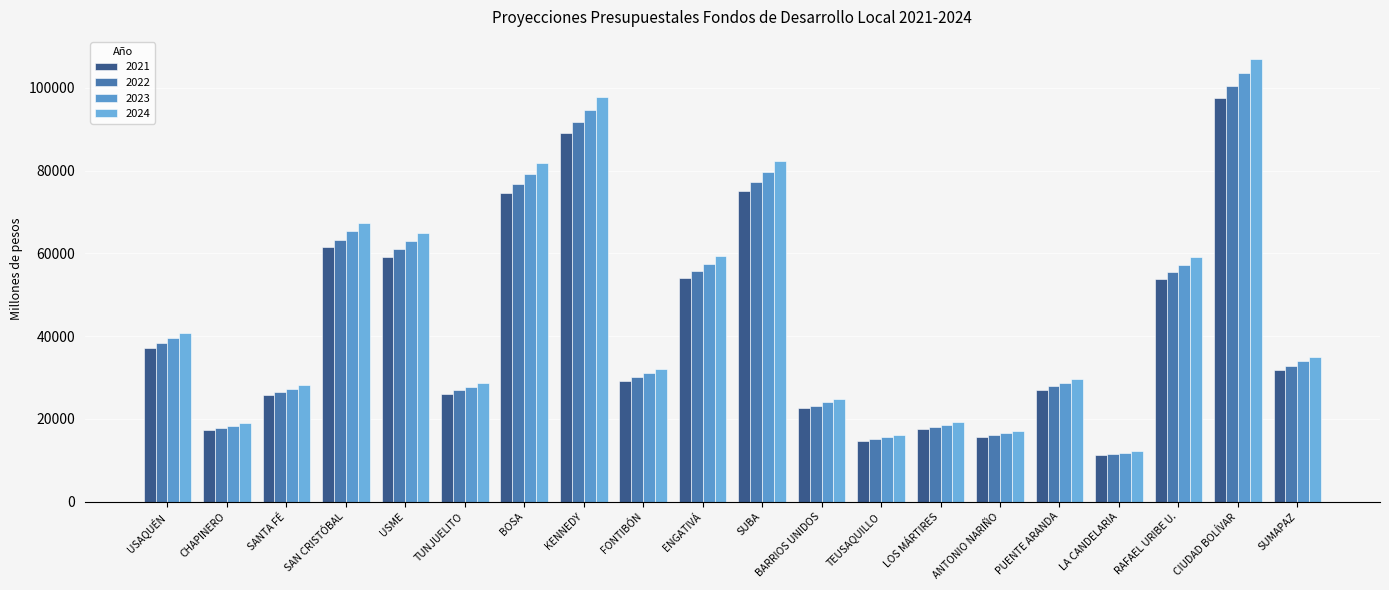

Reading left to right, what are all the values shown in this chart?

2021: 37112.0	17262.2	25644.4	61423.3	59232.8	26078.3	74517.7	89064.2	29176.9	54114.3	75004.9	22517.5	14638.8	17439.2	15534.0	27015.8	11127.2	53886.6	97532.6	31842.2
2022: 38251.8	17792.4	26432.0	63309.7	61051.9	26879.2	76806.3	91799.5	30073.0	55776.2	77308.5	23209.1	15088.4	17974.8	16011.1	27845.5	11469.0	55541.5	100528.0	32820.2
2023: 39460.6	18354.6	27267.2	65310.3	62981.2	27728.6	79233.4	94700.4	31023.3	57538.8	79751.5	23942.5	15565.2	18542.8	16517.0	28725.4	11831.4	57296.7	103704.8	33857.3
2024: 40714.6	18937.9	28133.8	67385.9	64982.7	28609.8	81751.4	97710.0	32009.2	59367.3	82286.0	24703.4	16059.9	19132.1	17042.0	29638.3	12207.4	59117.6	107000.5	34933.3